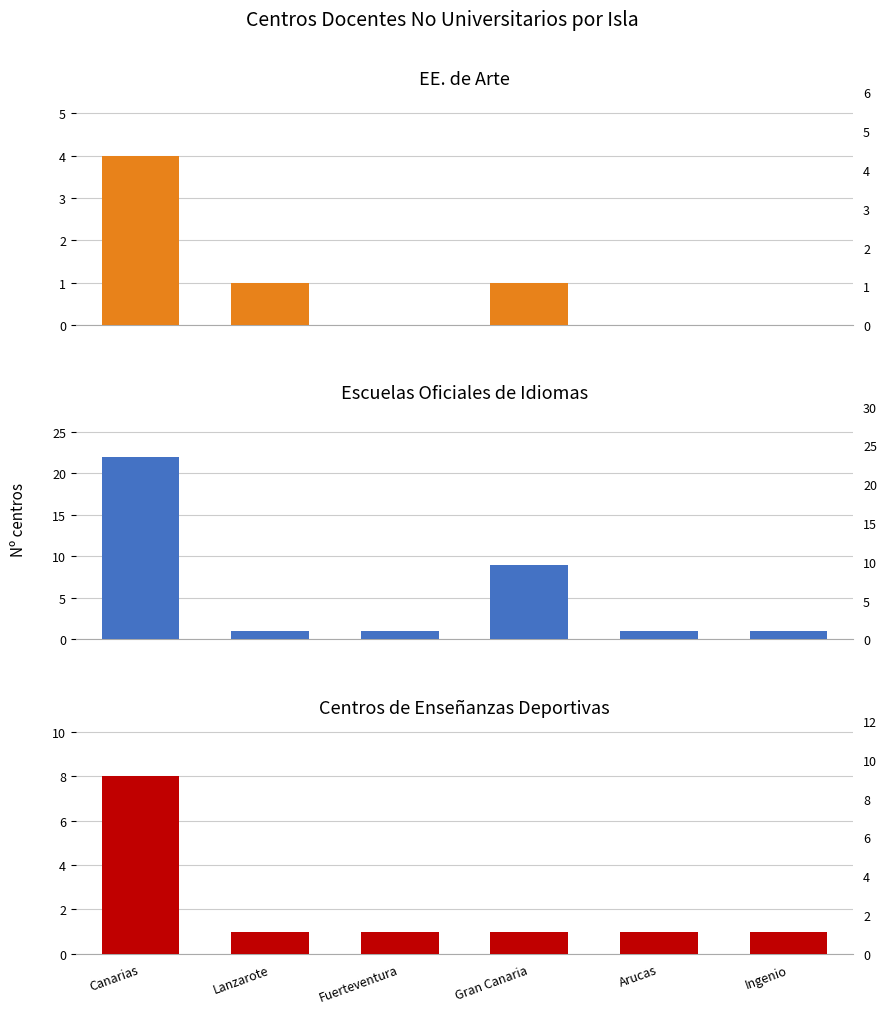

What is the total value across all series at Arucas?

2